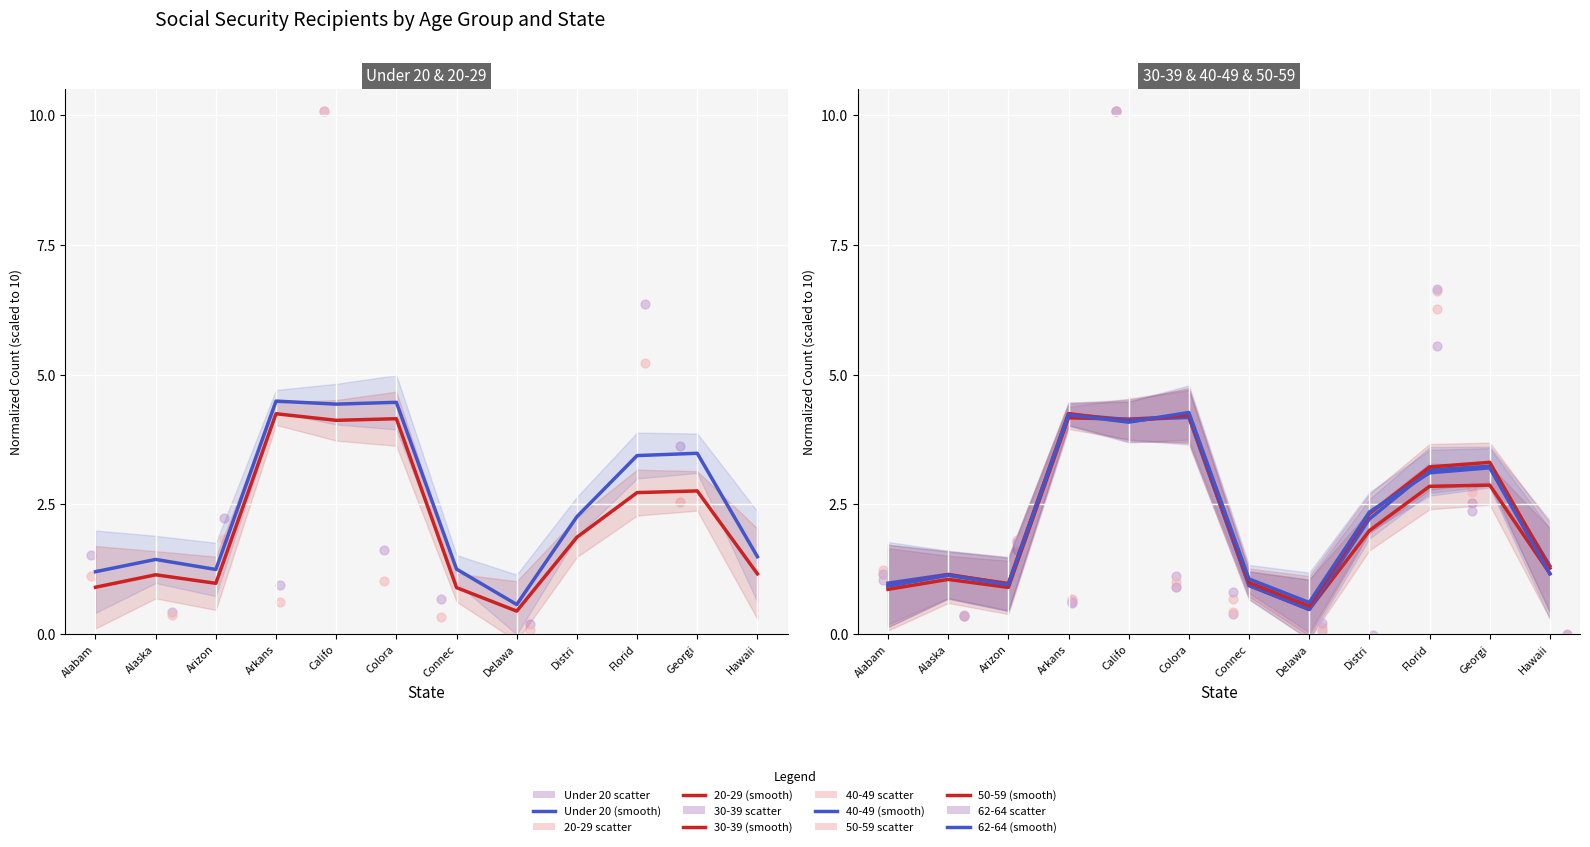

Which series has the largest total across all categories?

Under 20